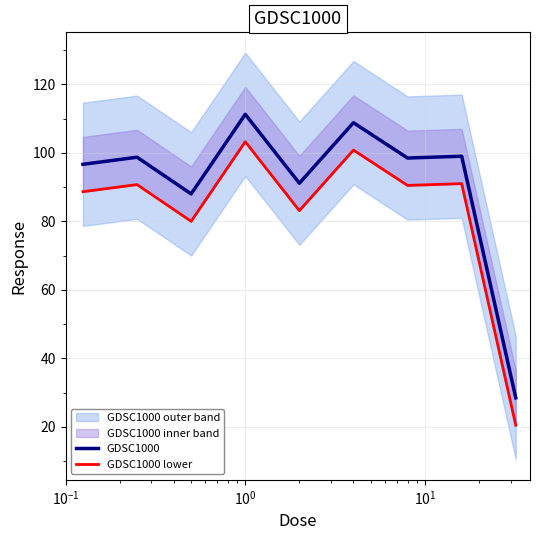

True or false: GDSC1000 and GDSC1000 lower cross at least once.

False